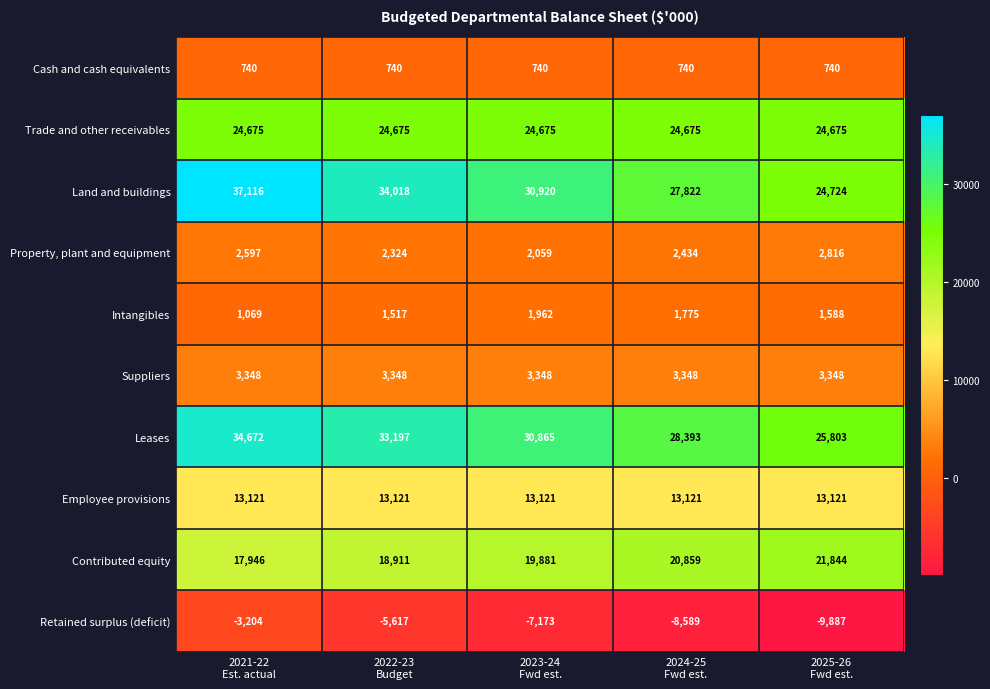

How many Contributed equity values are between 18911 and 20859?

3